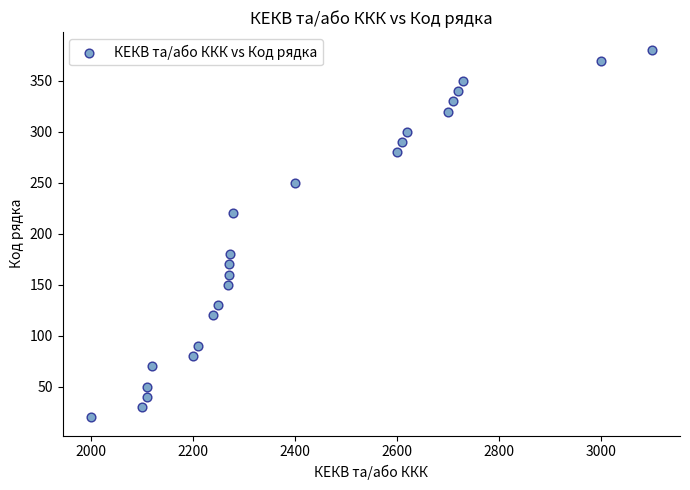

What is the range of X values (max minus min)?

1100